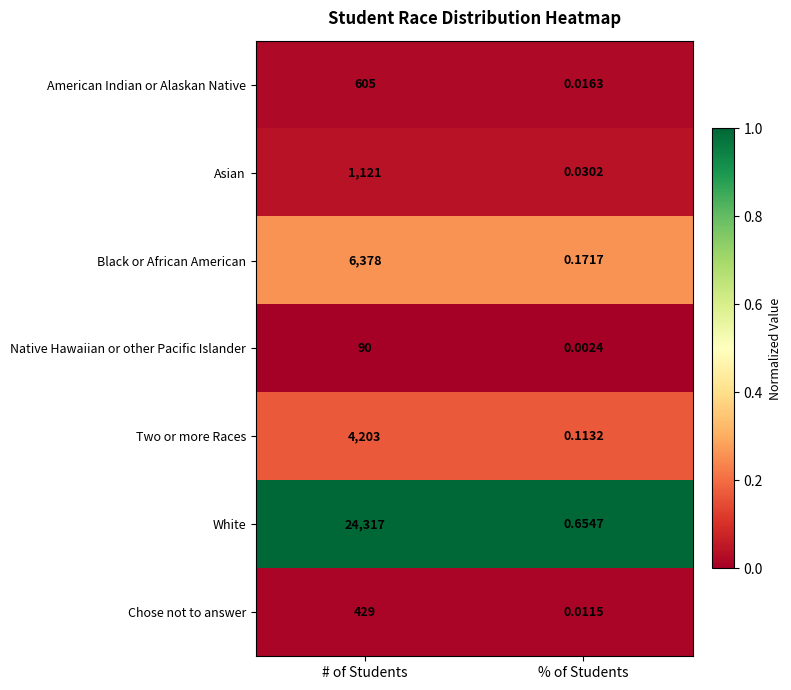

Which series has the widest spread of values?

White